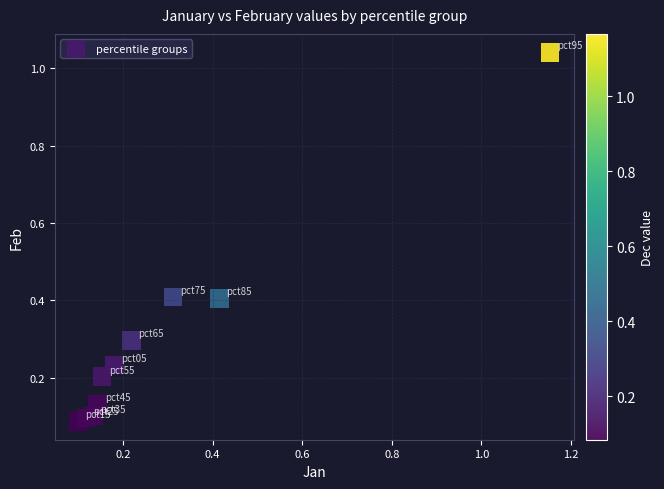

What is the average X value?

0.3